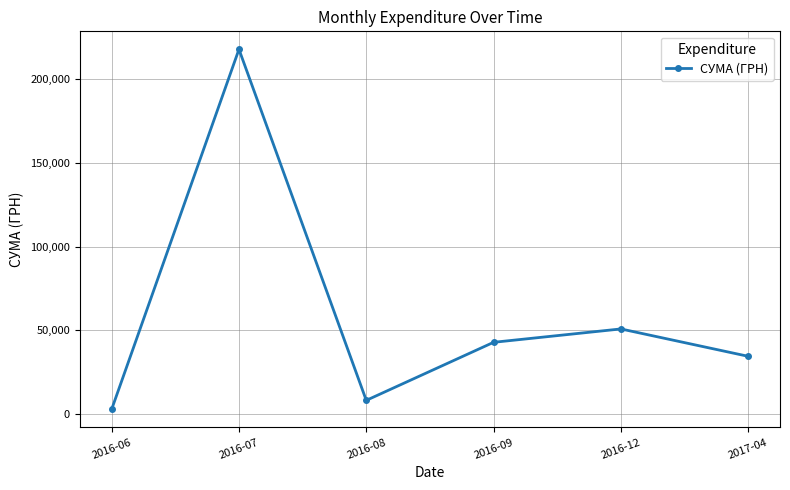

How many interior local valleys (lower than both neighbors) does the data have?

1